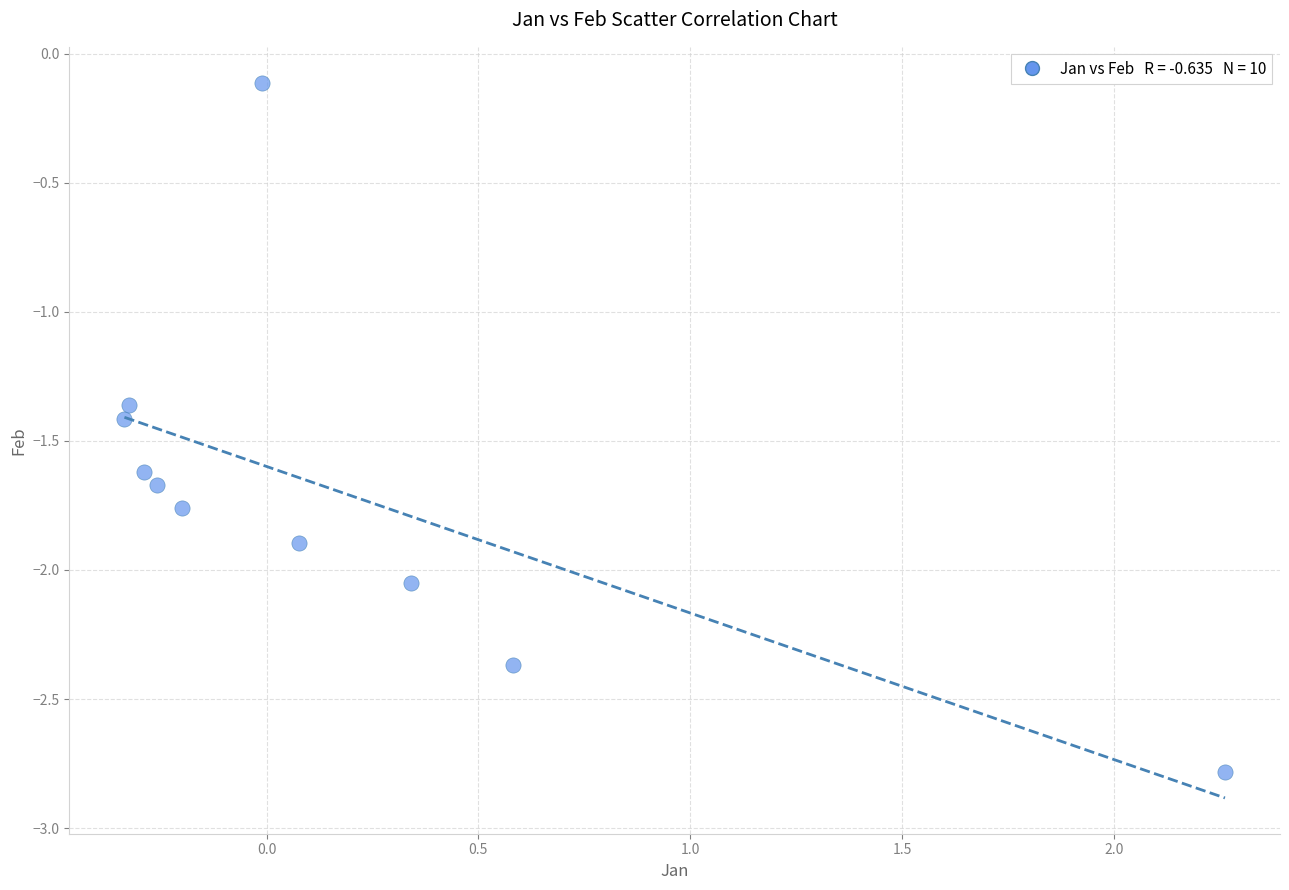

What is the range of Y values (max minus min)?

2.7